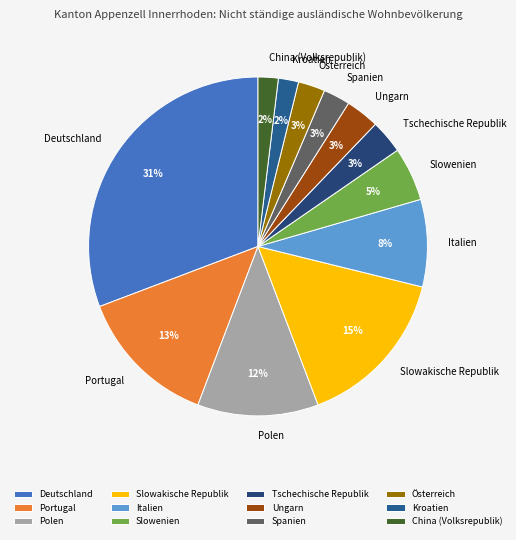

Which category has the biggest portion of the pie?

Deutschland